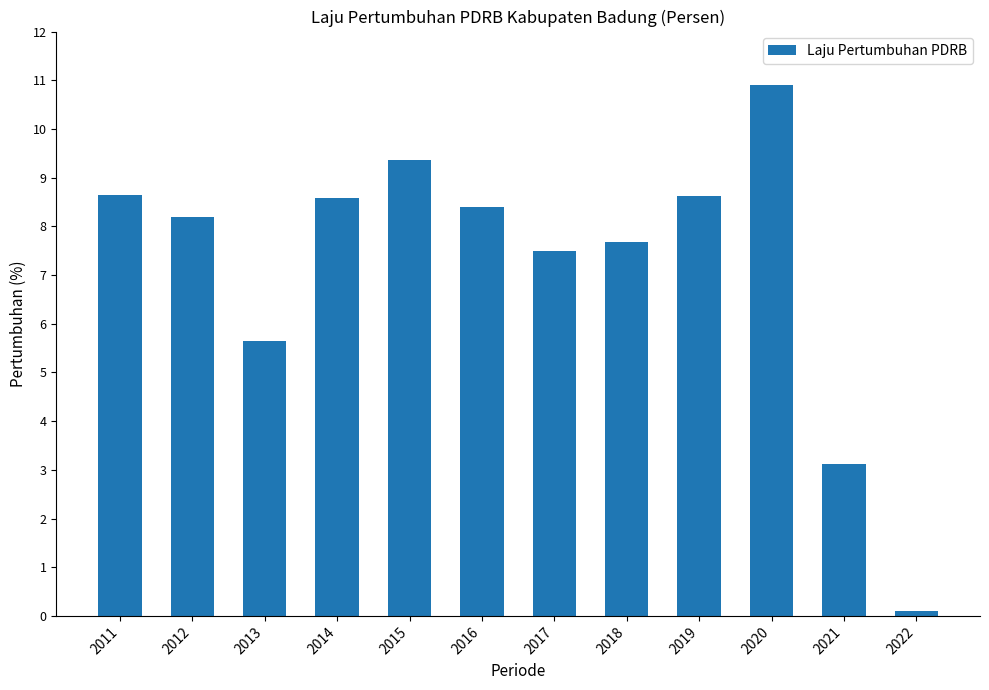

Are the bars horizontal?

No